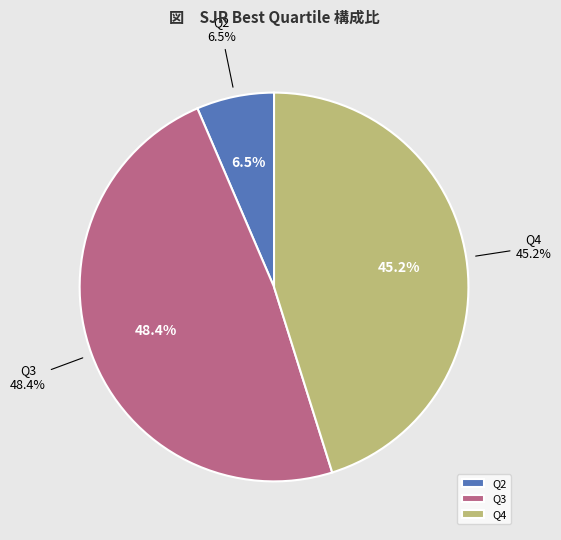

Is it true that Q3 is 48% of the pie?

True